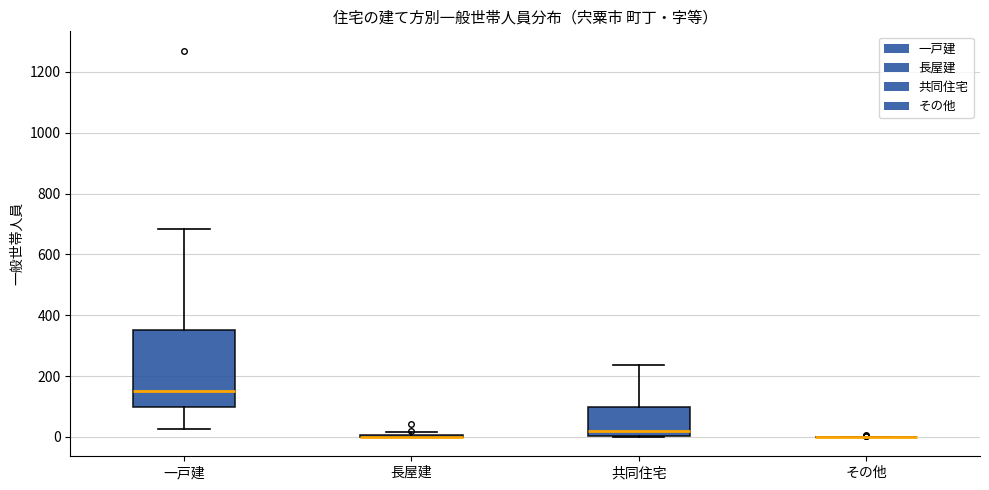

Where is the upper edge of the box for 共同住宅 on the y-axis? The values are not printed on the chart, so give them approximately, as read against the axis.

100